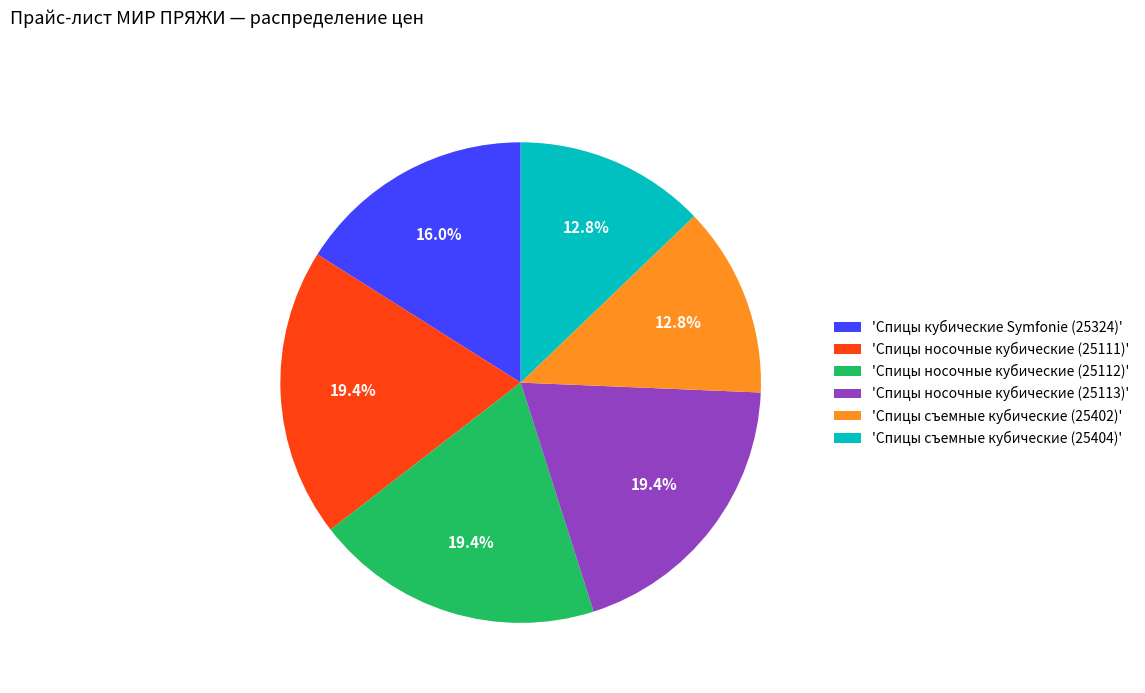

Between 'Спицы съемные кубические (25402)' and 'Спицы носочные кубические (25113)', which is larger?

'Спицы носочные кубические (25113)'